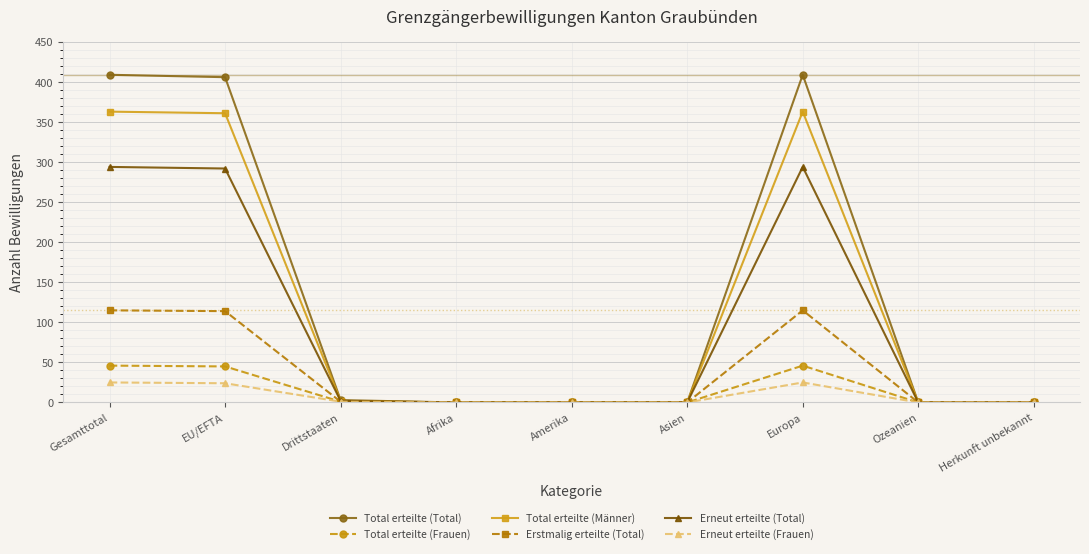

What is the label of the 6th point from the right?

Afrika